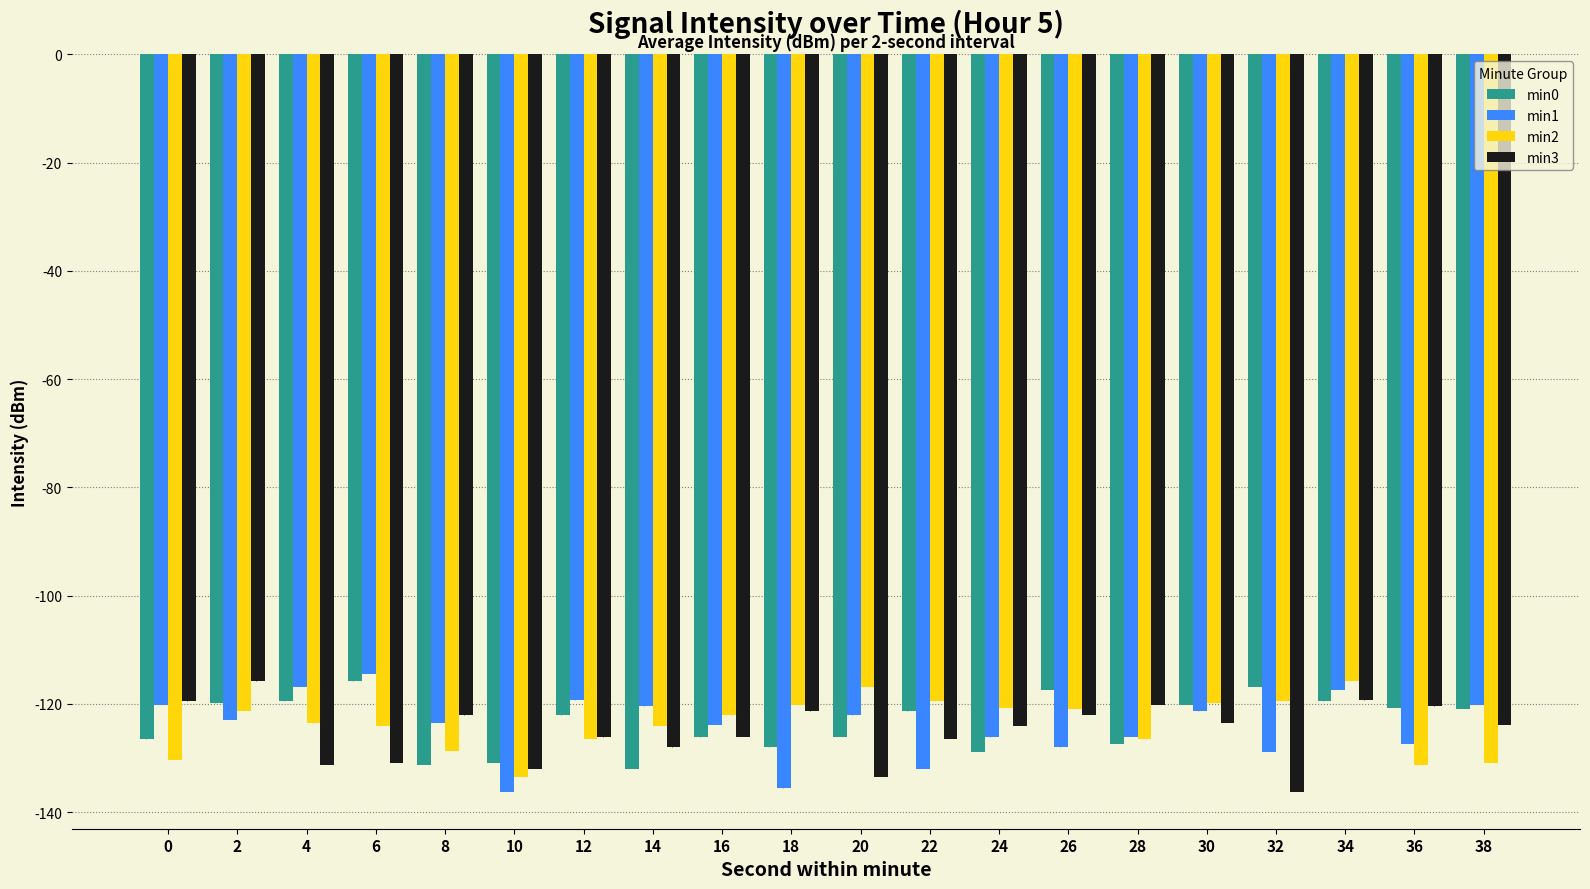

Rank the series by their average value, from highest to lowest.

min0, min2, min1, min3